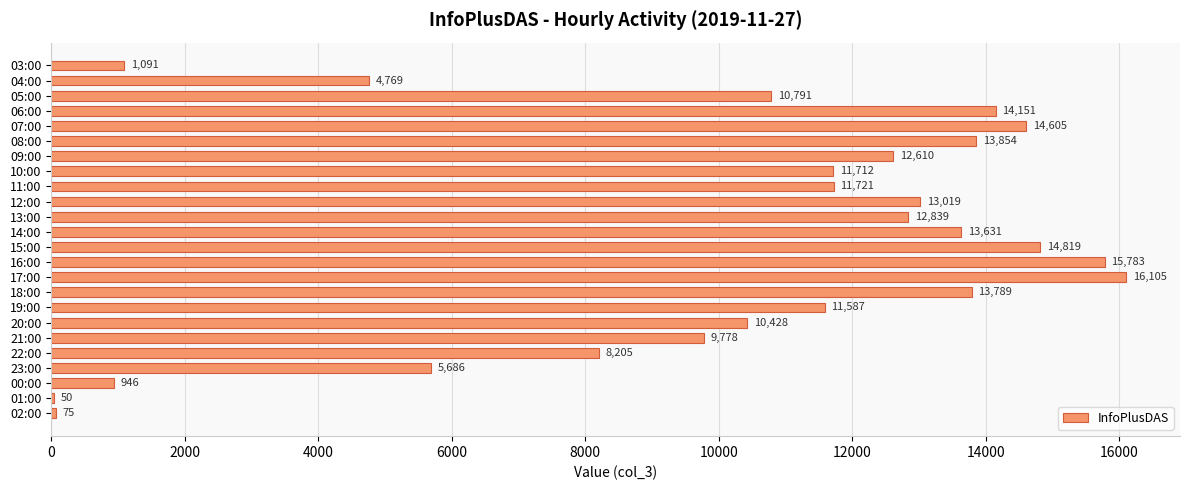

True or false: the data shows 14605 at 07:00.

True